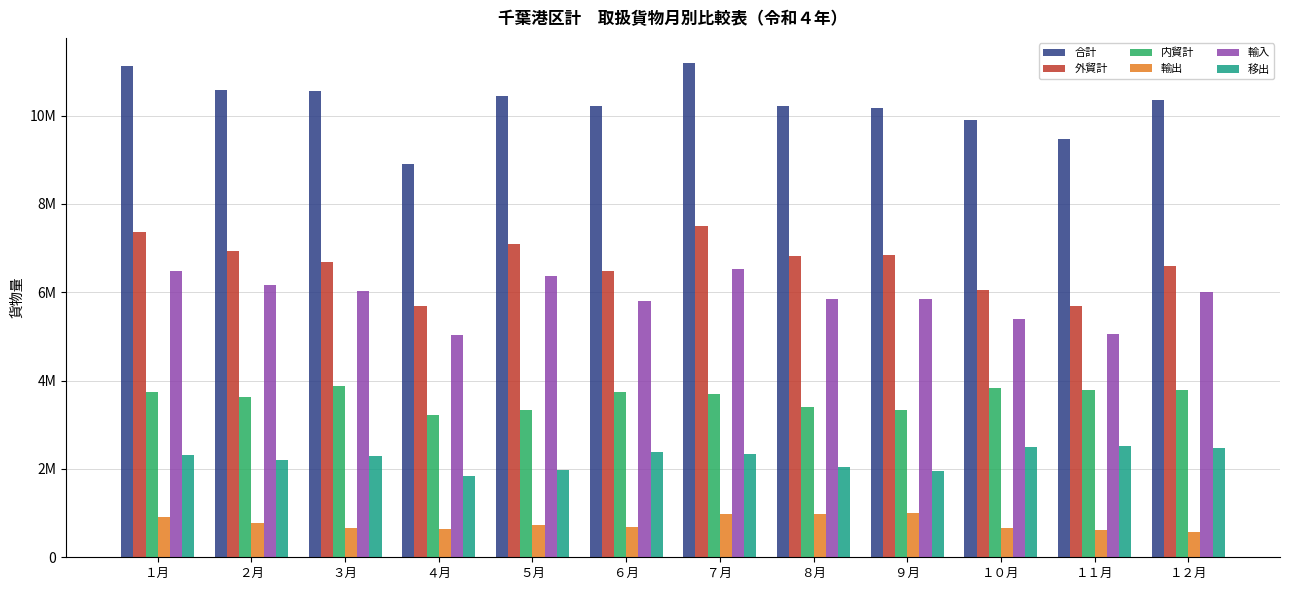

The value of 合計 at １１月 is 15165866. True or false?

False